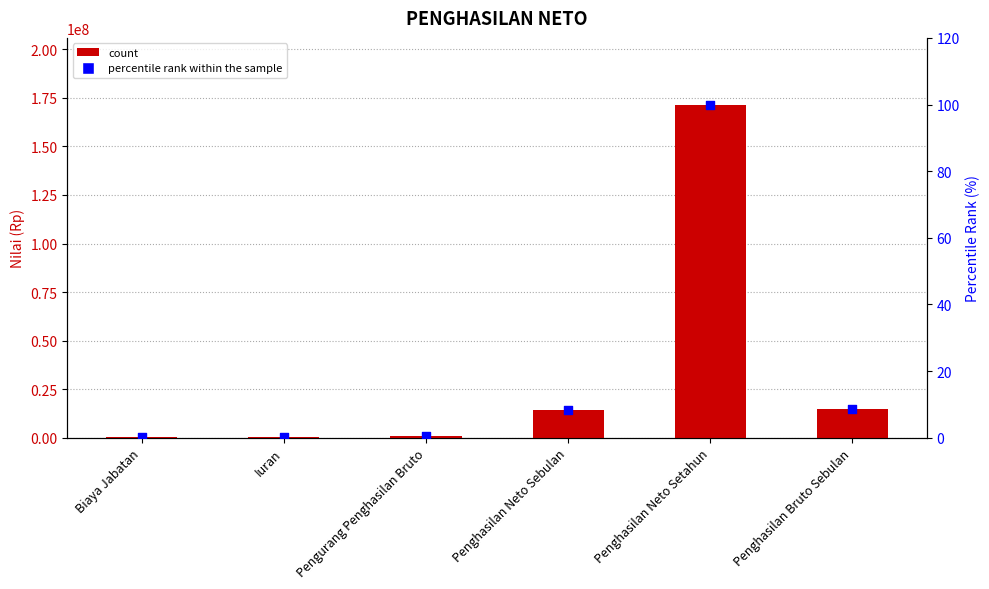

Which series reaches the minimum Y coordinate?

percentile rank within the sample